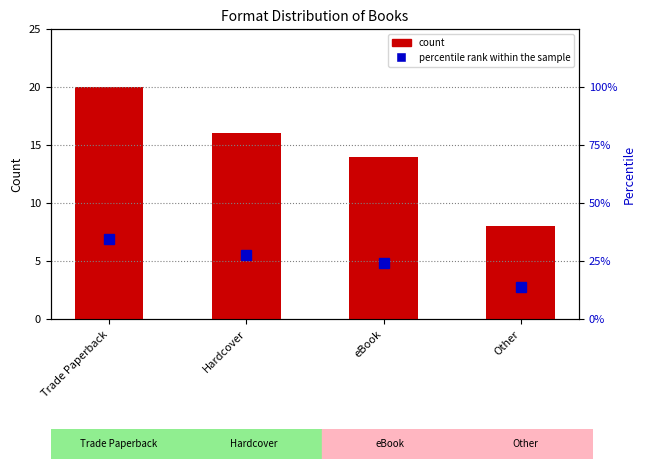

What is the label of the 3rd bar from the right?

Hardcover